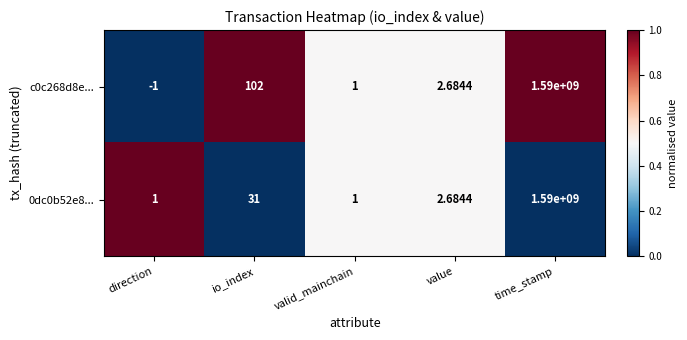

Rank the categories by c0c268d8e... value from highest to lowest.

time_stamp, io_index, value, valid_mainchain, direction